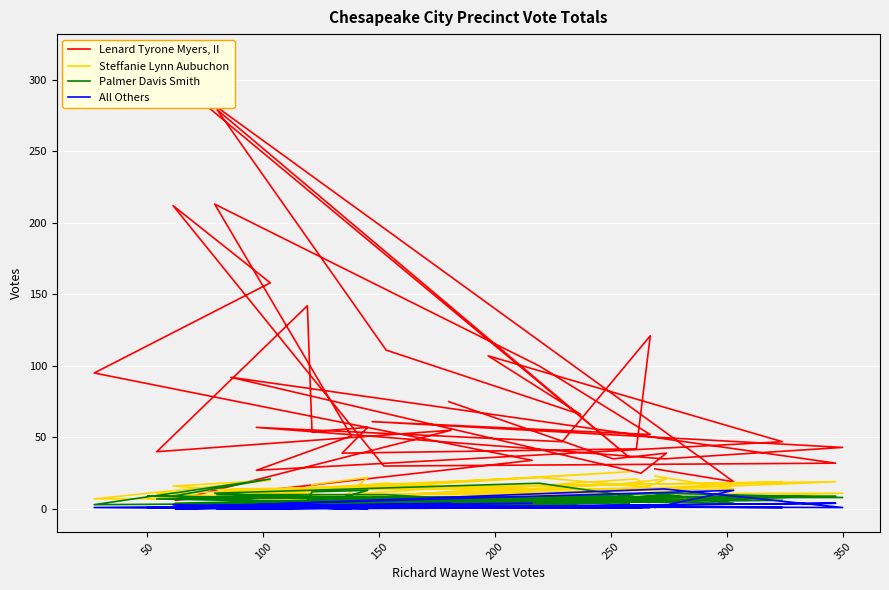

List the series in order of their peak value, lowest first.

All Others, Palmer Davis Smith, Steffanie Lynn Aubuchon, Lenard Tyrone Myers, II